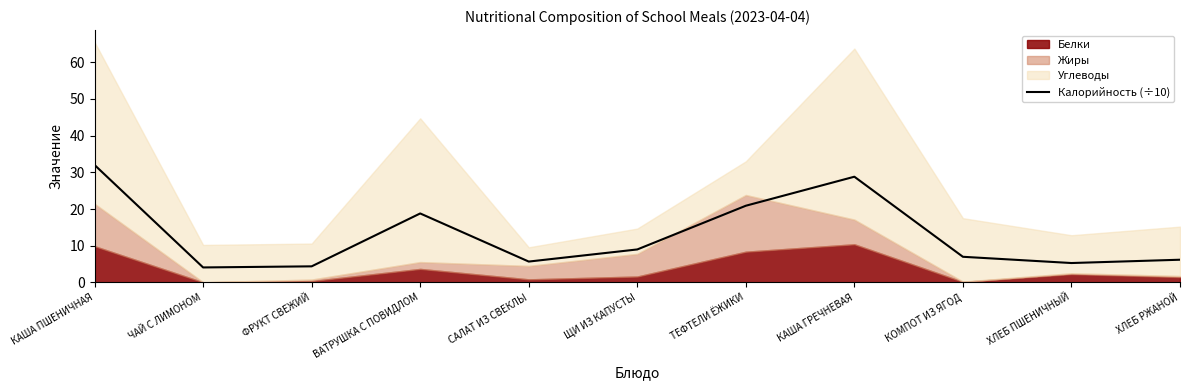

The value at КАША ГРЕЧНЕВАЯ is 51.5. True or false?

False